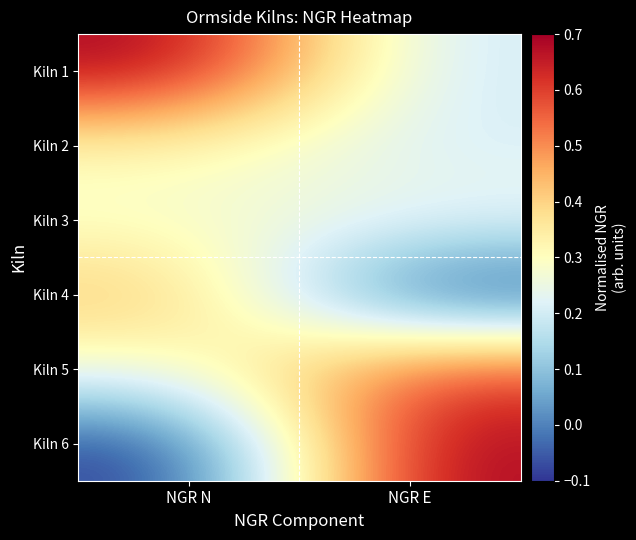

What is the maximum value shown in the chart?

0.7